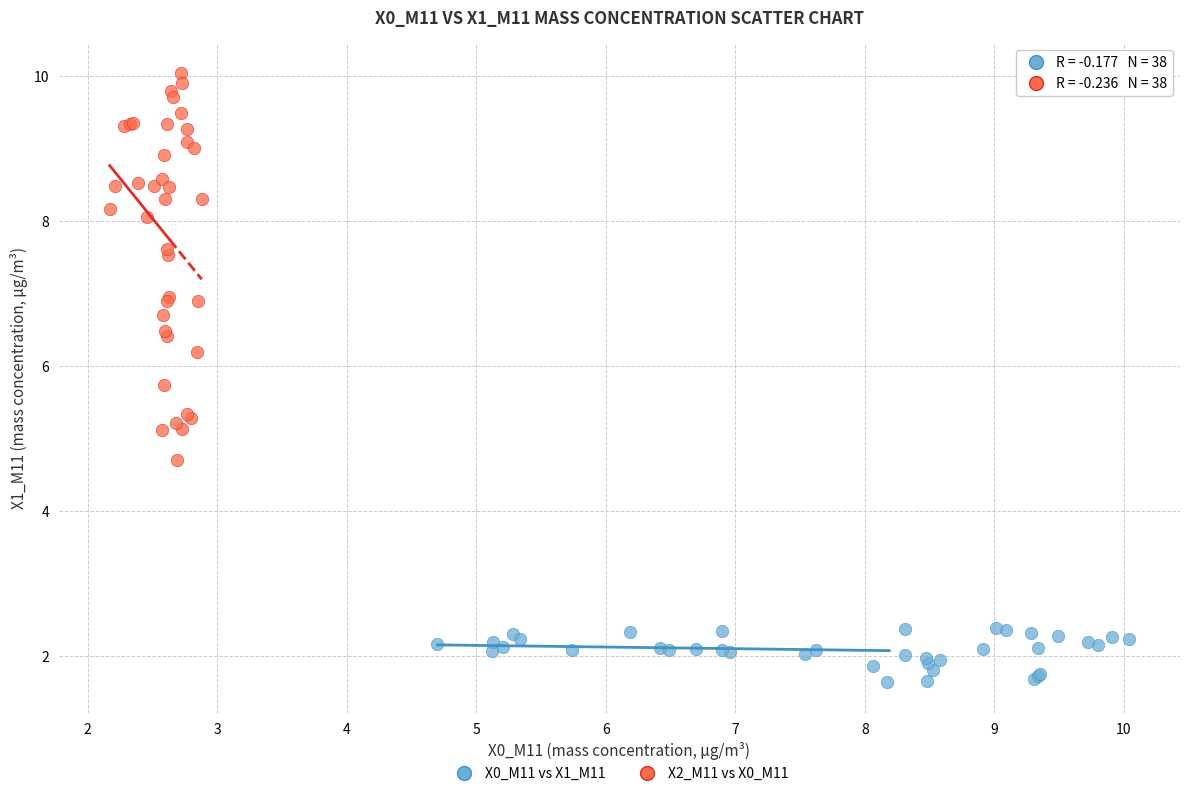

Which series has the largest Y range (max minus min)?

X2_M11 vs X0_M11